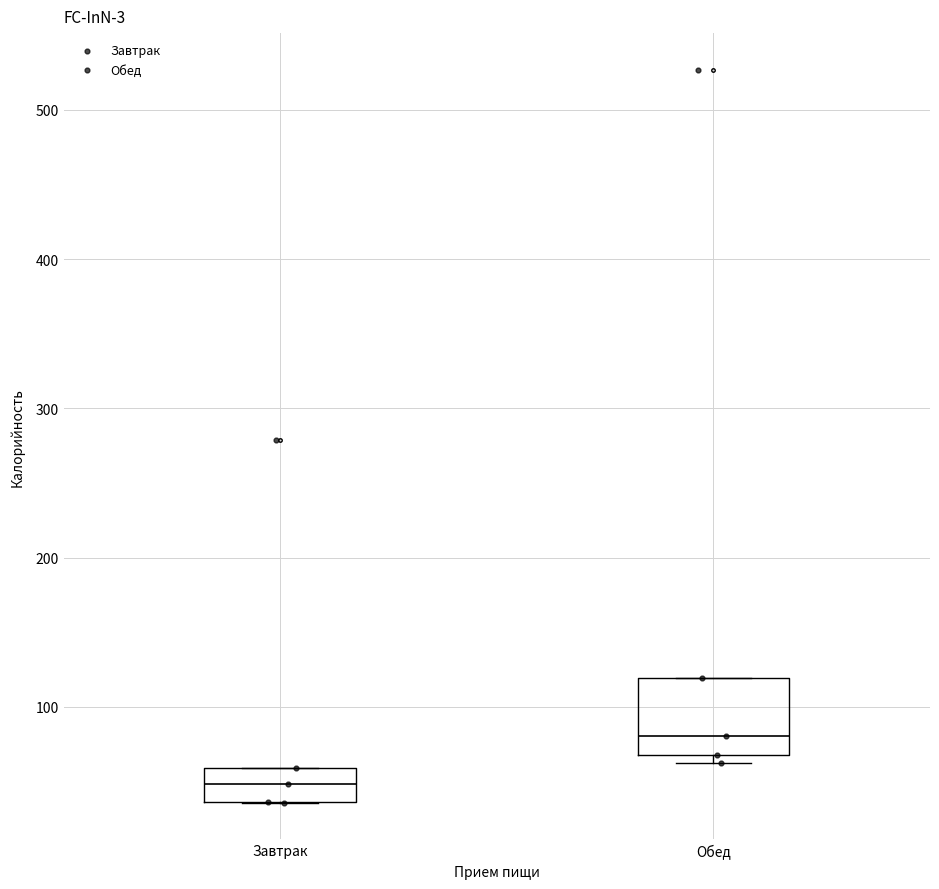

Comparing the boxes themselves (not the whiskers), which one is the tallest?

Обед